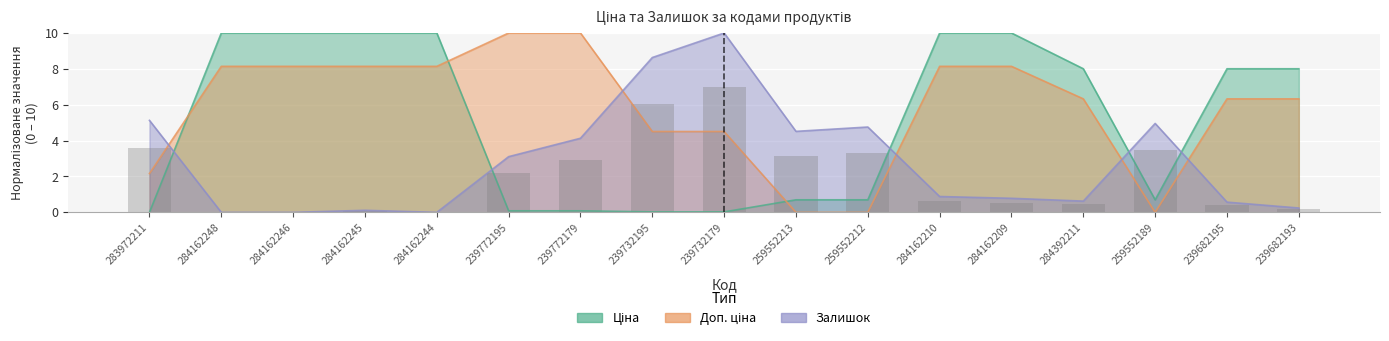

At which label is the value closest to 3?

239772179